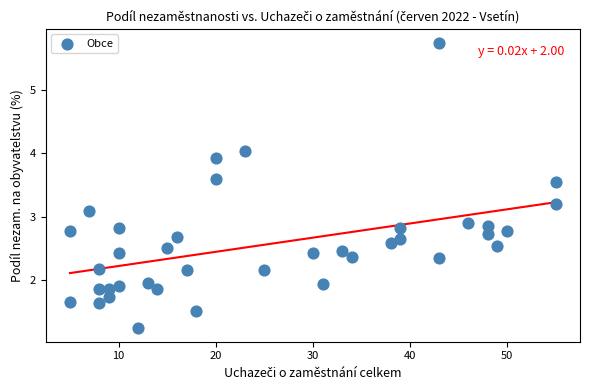

What is the range of Y values (max minus min)?

4.5